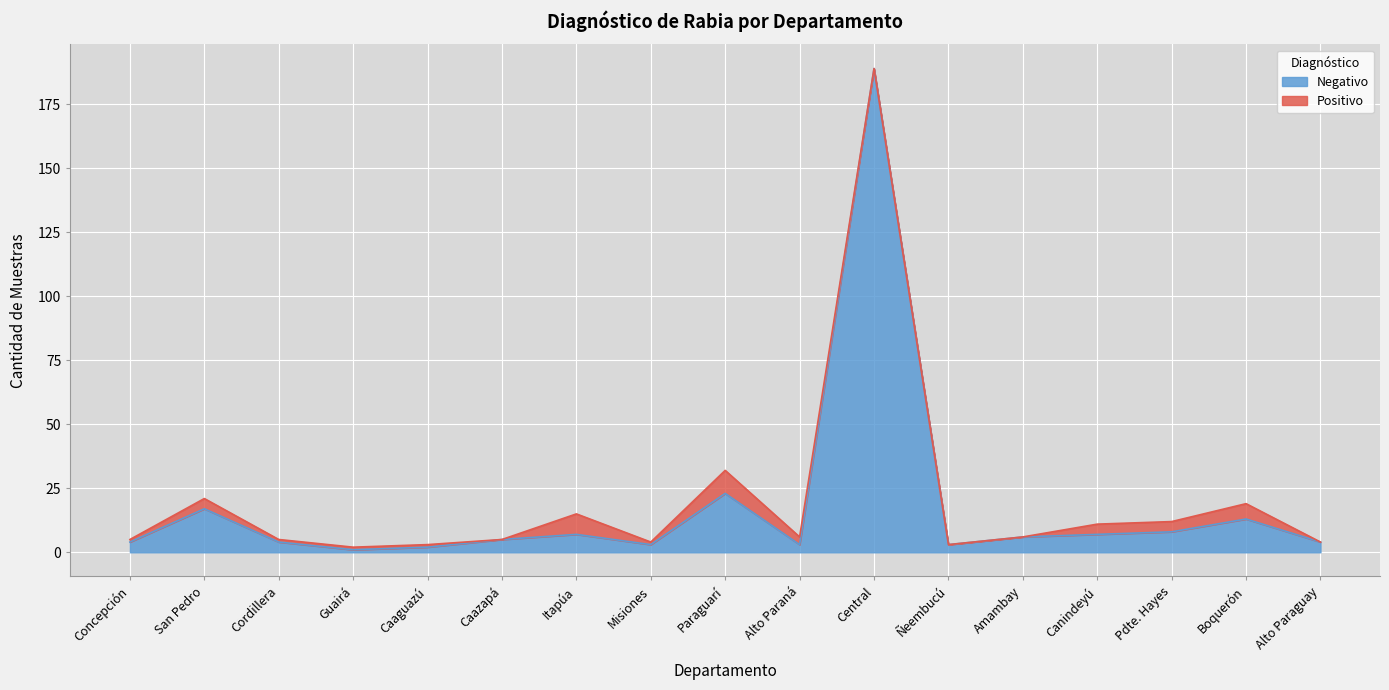

What is the label of the 16th point from the right?

San Pedro